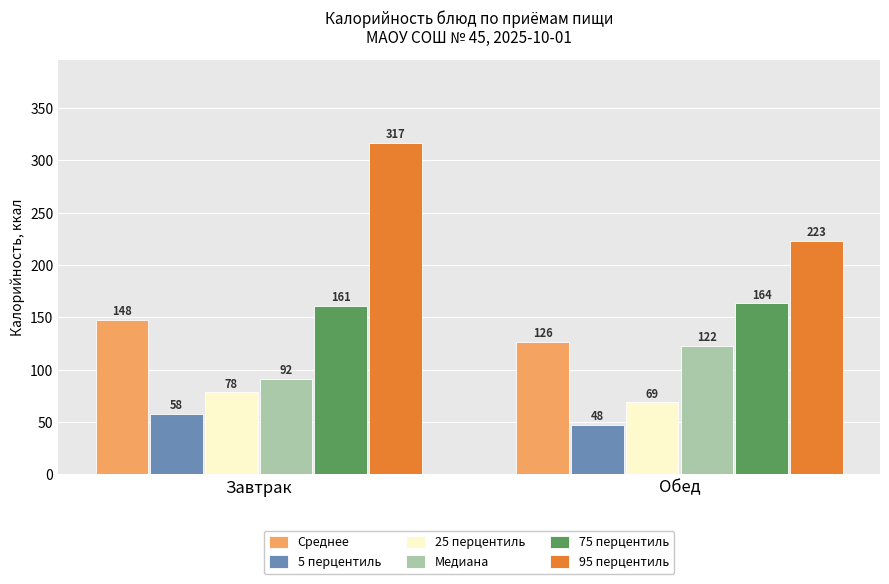

True or false: 5 перцентиль has a value of 58.1 at Завтрак.

True